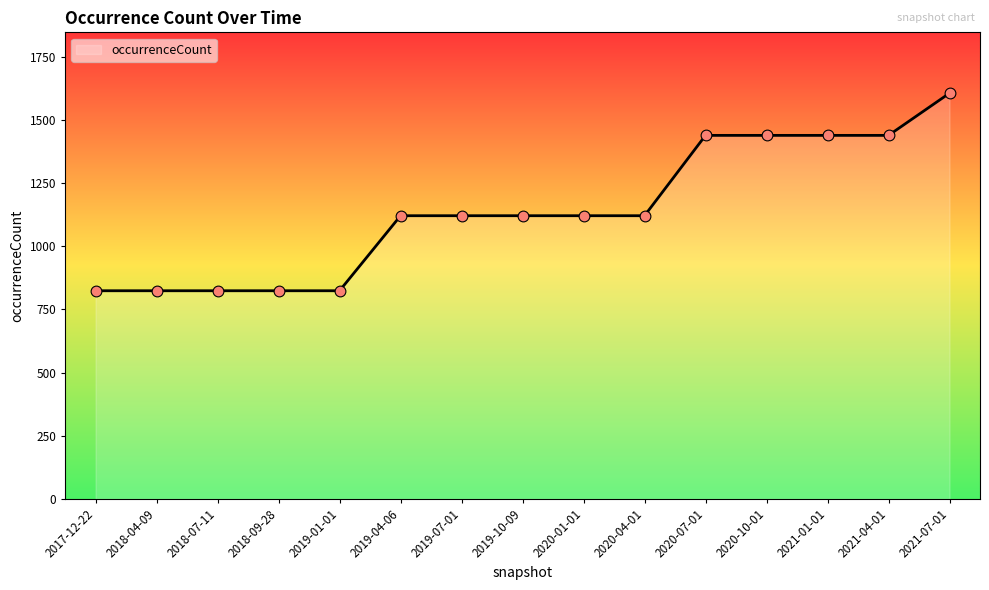

What is the ratio of the value at 2021-07-01 to the value at 2020-04-01?

1.4